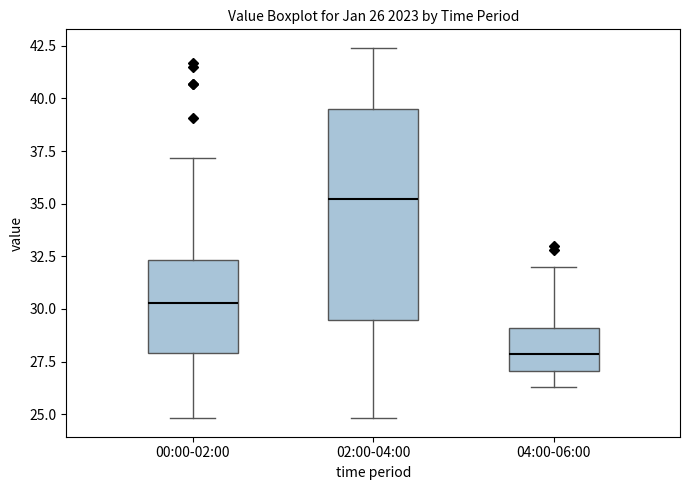

Which box's median line is the highest?

02:00-04:00